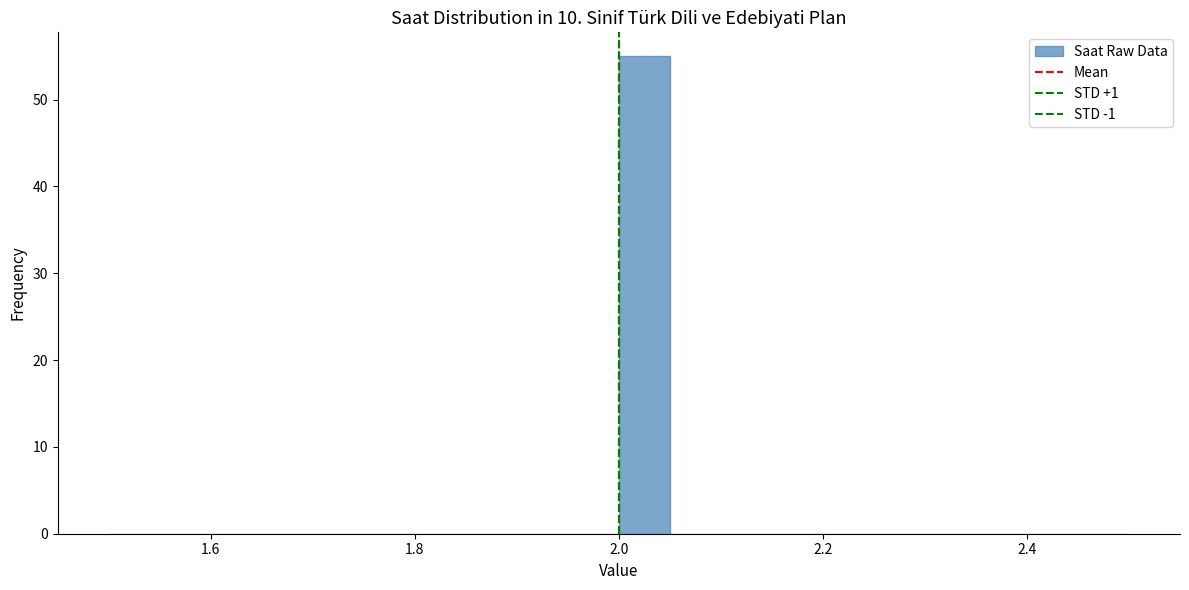

Read against the x-axis, roughly where is the centre of the tallest bar?

2.02